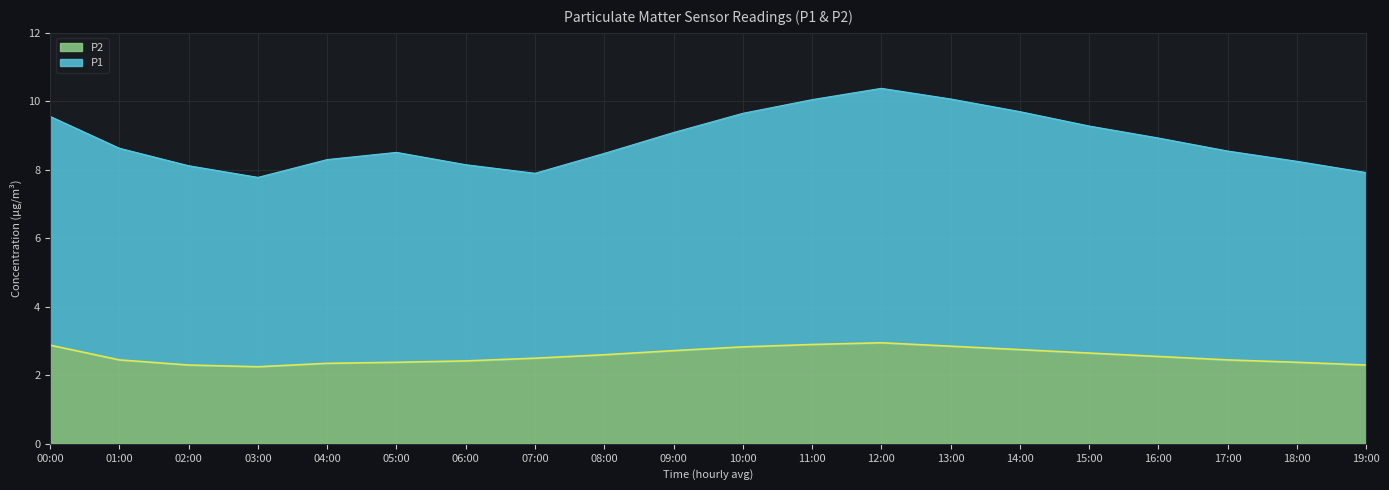

Is it true that P2 equals 0.9 at 07:00?

False